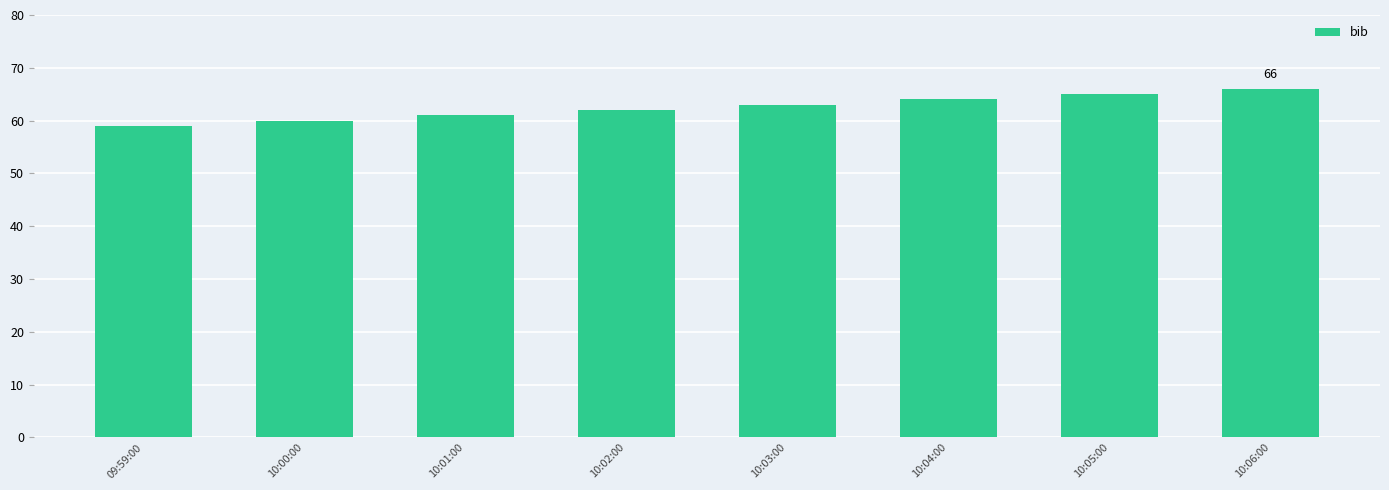

Does the chart contain stacked bars?

No